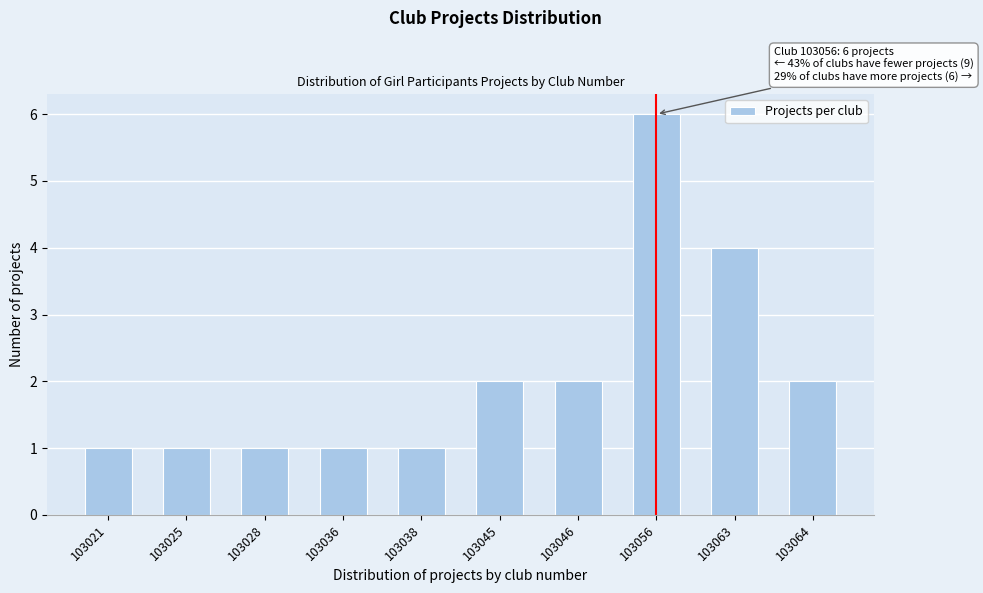

Reading right to left, list all the values displayed in this chart.

103064=2	103063=4	103056=6	103046=2	103045=2	103038=1	103036=1	103028=1	103025=1	103021=1